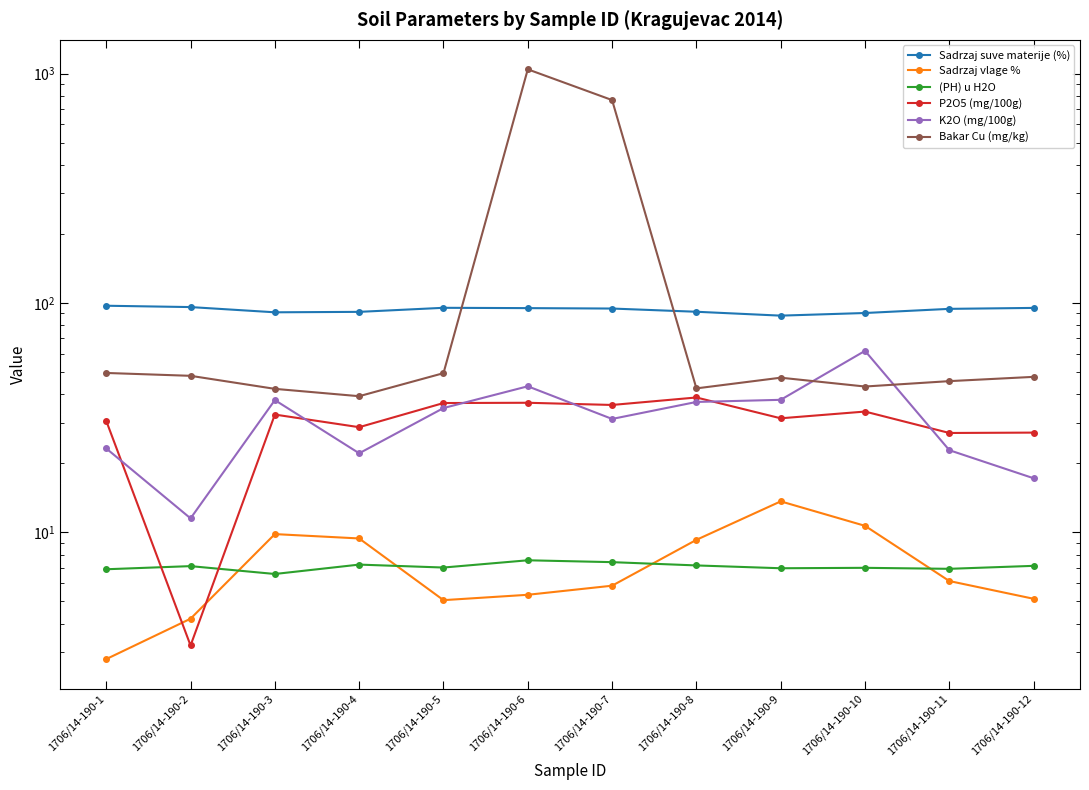

What is the value of the Bakar Cu (mg/kg) point at the 8th from the left?

42.4